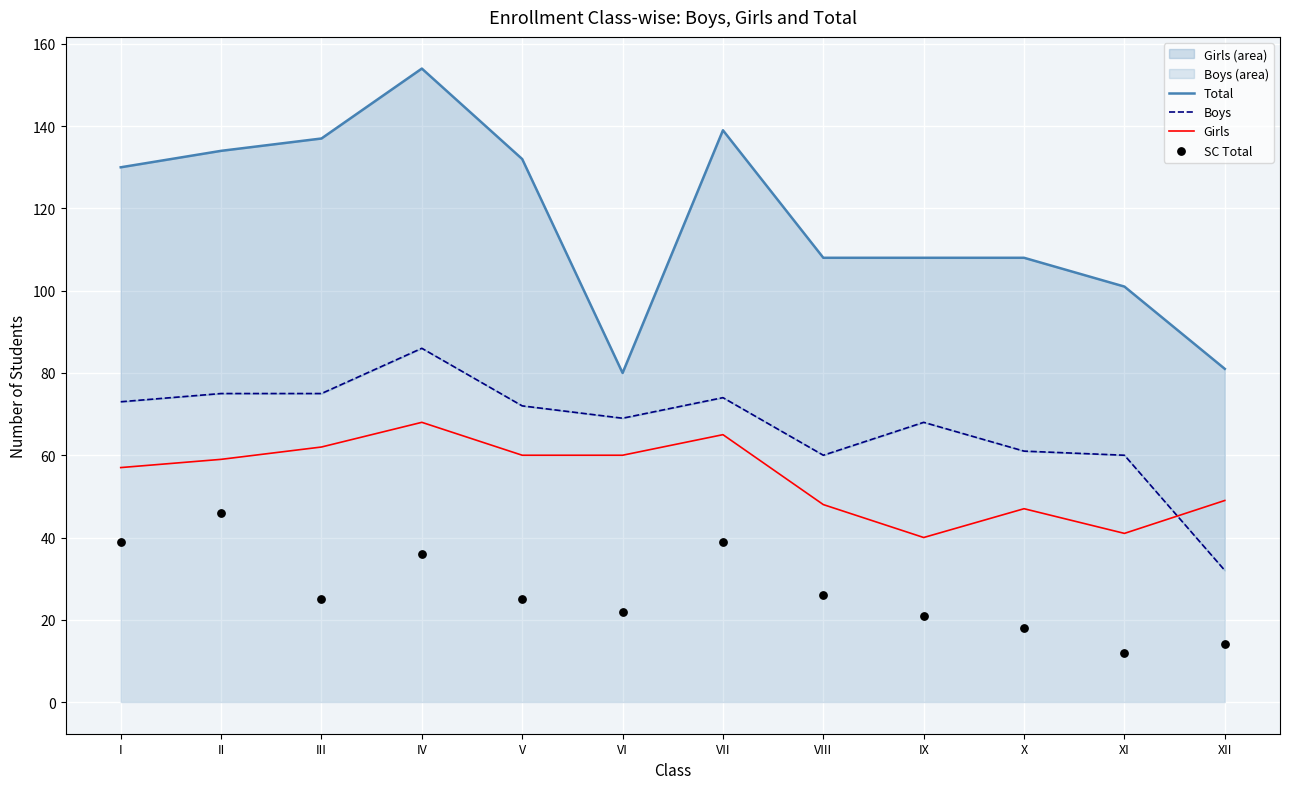

At which category is the sum across all series the highest?

IV